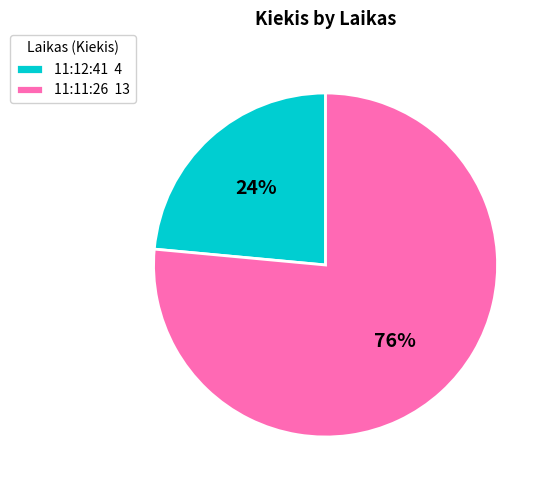

Which category has the smallest portion of the pie?

11:12:41